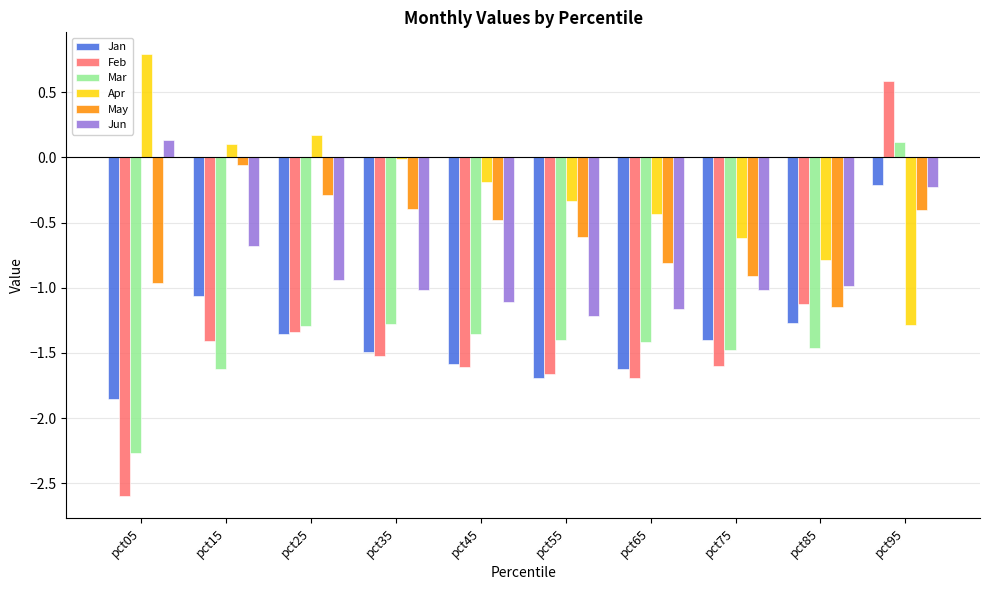

Between pct35 and pct85, which series saw the biggest shift?

Apr